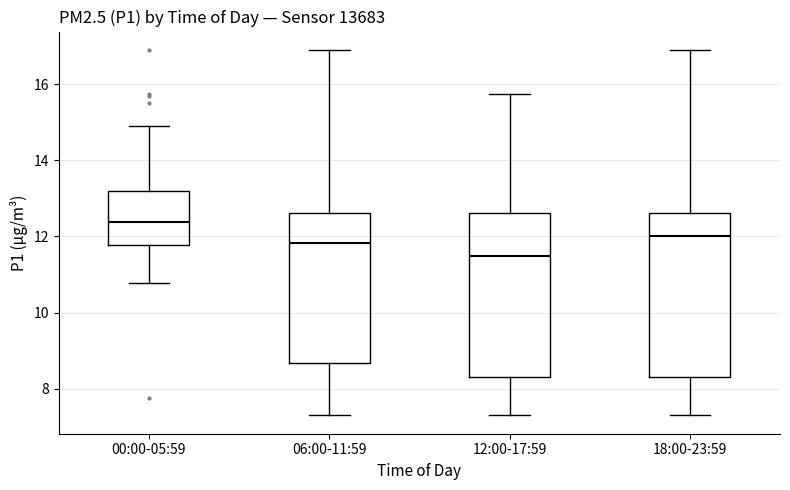

Reading left to right, read every box against the y-axis: the position of its median line, the range the box covers, and the ends of its whiskers. The values are not printed on the chart, so give them approximately, as read against the axis.

00:00-05:59: median 12.4, box 11.8 to 13.2, whiskers 10.8 to 15.0
06:00-11:59: median 11.8, box 8.6 to 12.6, whiskers 7.4 to 17.0
12:00-17:59: median 11.4, box 8.4 to 12.6, whiskers 7.4 to 15.8
18:00-23:59: median 12.0, box 8.4 to 12.6, whiskers 7.4 to 17.0